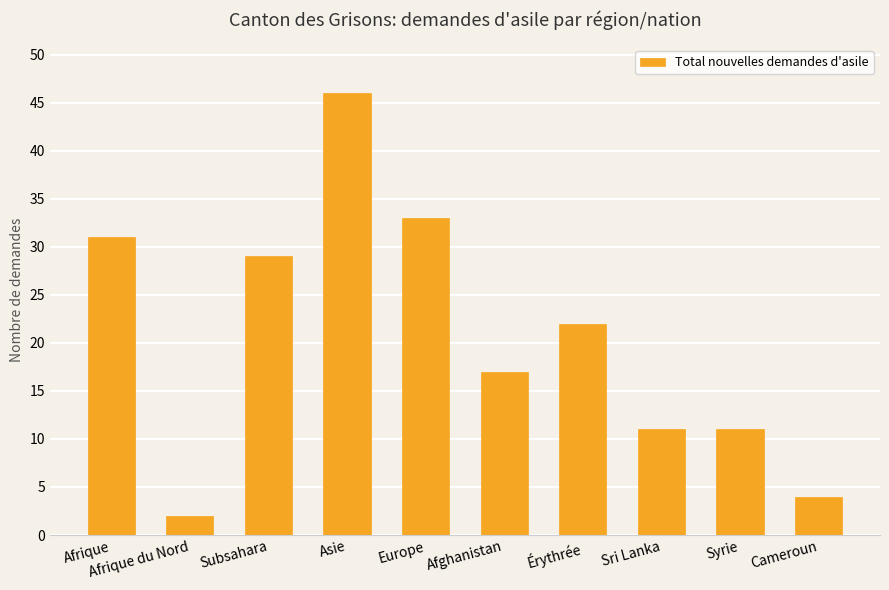

What is the difference between the maximum and minimum values?

44